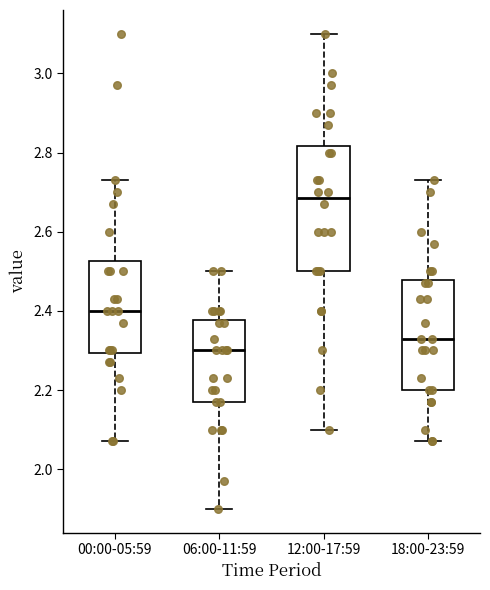

Comparing the boxes themselves (not the whiskers), which one is the tallest?

12:00-17:59